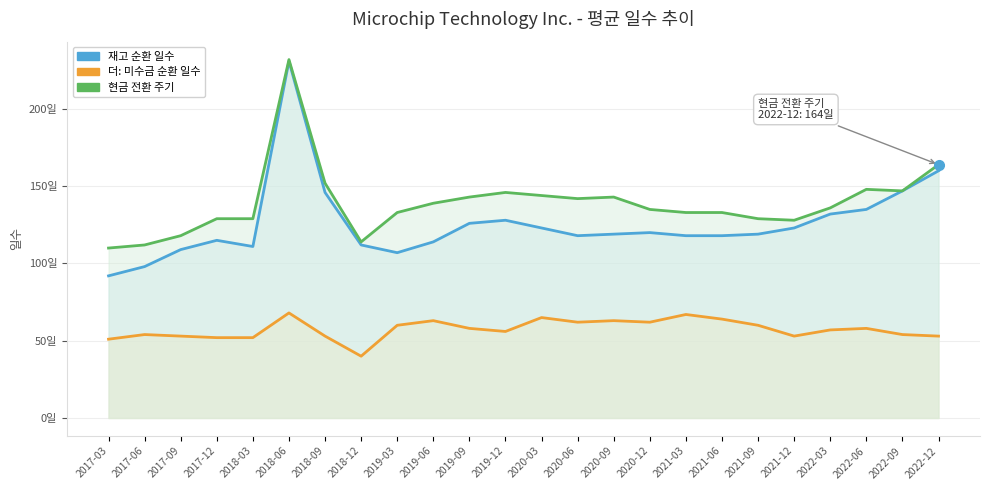

Where is the first local maximum for 더: 미수금 순환 일수?

2017-06